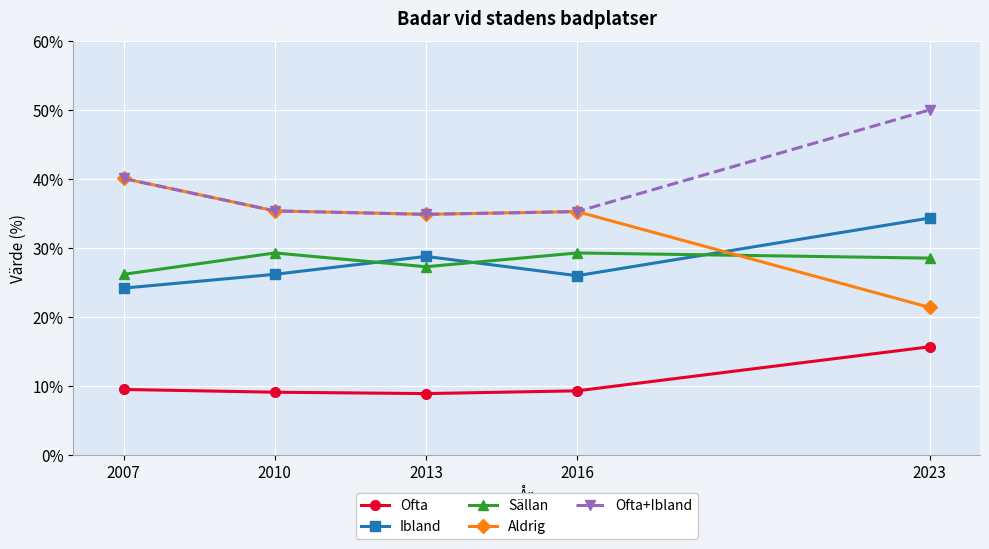

At which label does Sällan reach its minimum?

2007